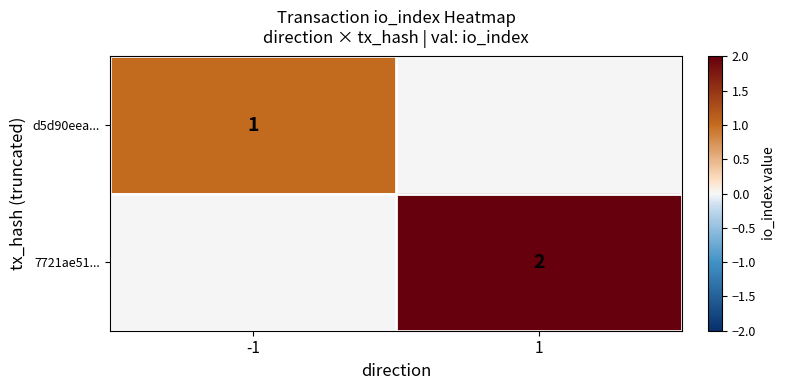

True or false: 7721ae51... has a value of 1.2 at 1.

False